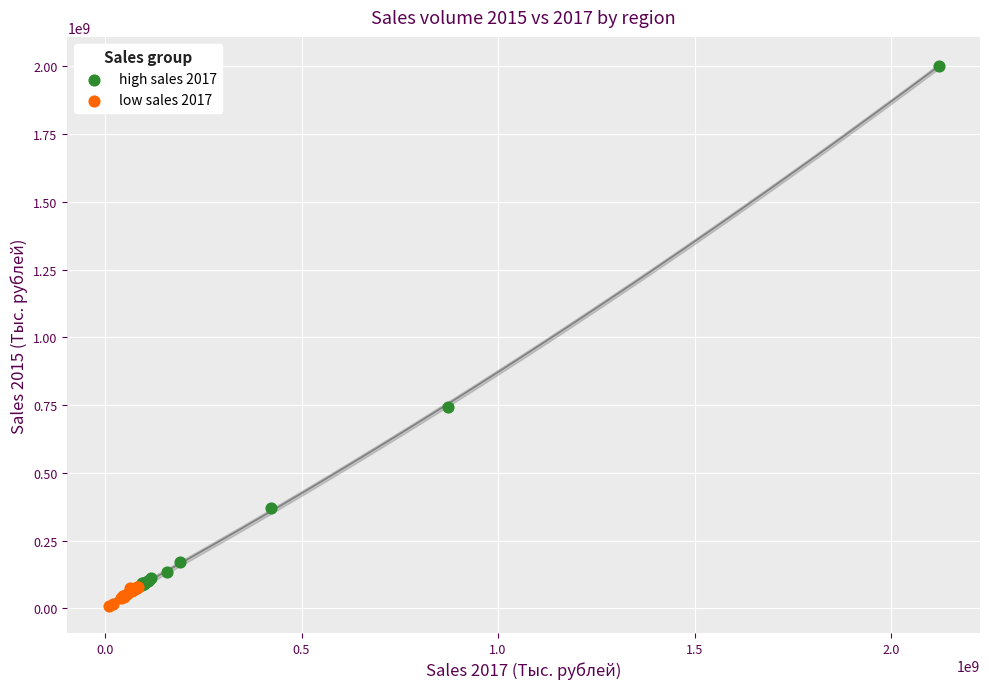

Which series has the widest spread of Y values?

high sales 2017